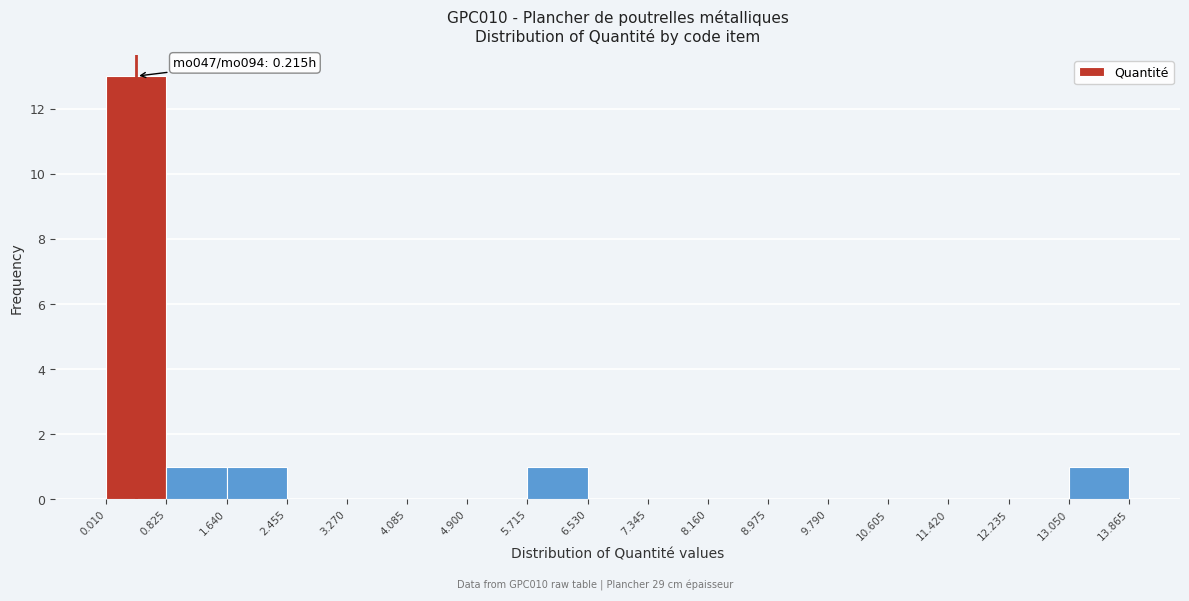

Over which range of the x-axis is the bar tallest?

0.010 to 0.825